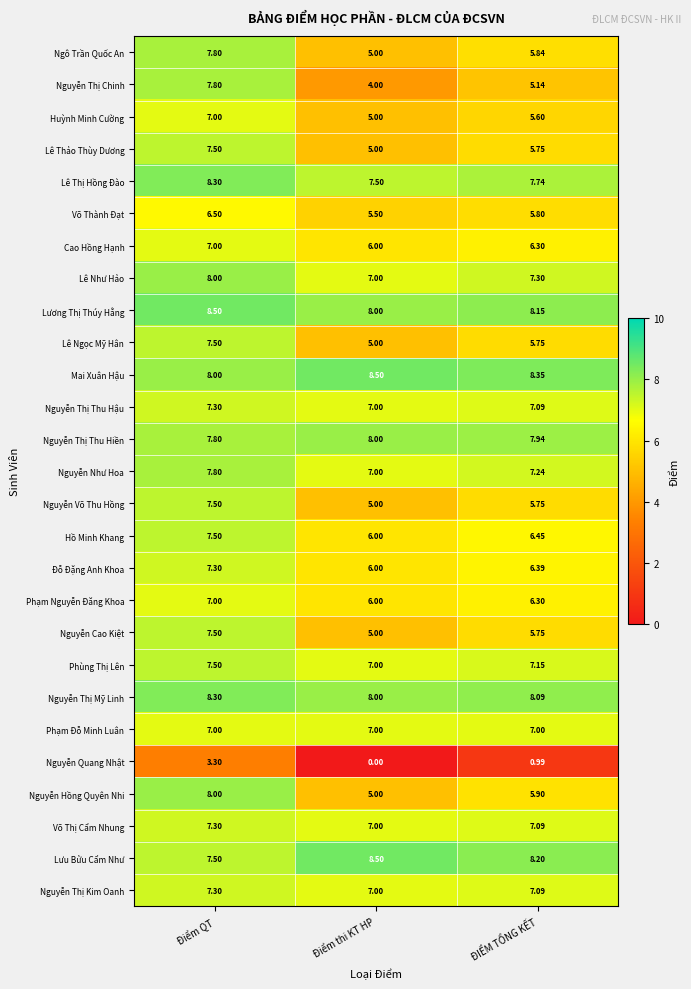

What is the difference between the highest and lowest values at Điểm thi KT HP?

8.5